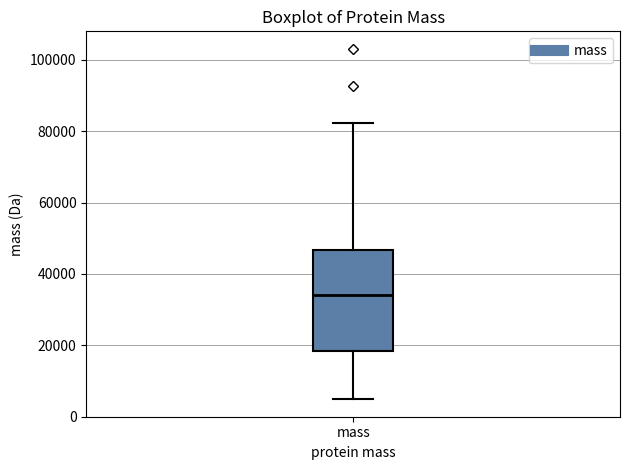

Transcribe this box plot: give where the median line is, the range the box spans, and where the two whiskers end, as read against the y-axis. The values are not printed on the chart, so give them approximately, as read against the axis.

median 34000, box 18000 to 46000, whiskers 4000 to 82000